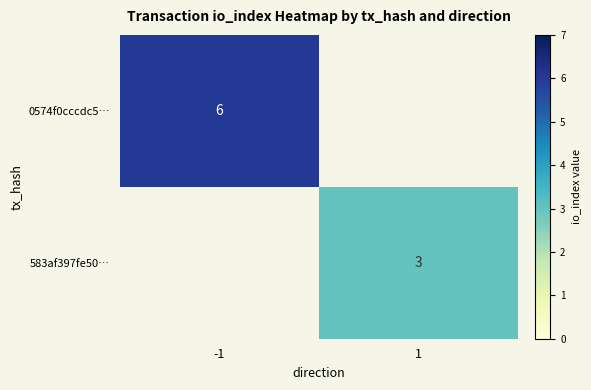

How many distinct data groups are displayed?

2